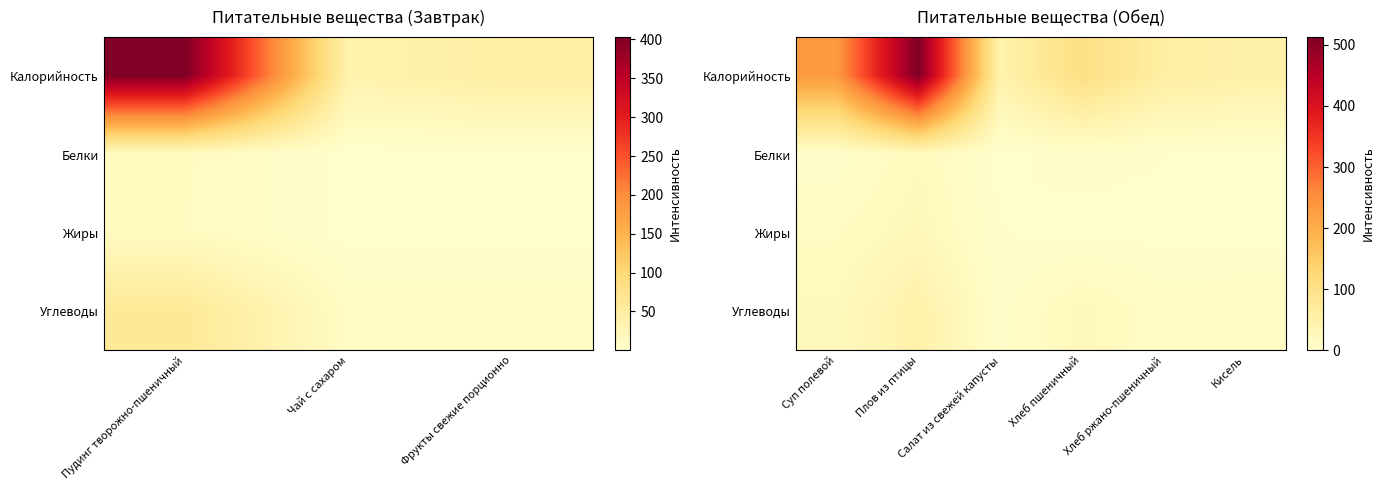

Is the value of Углеводы at Хлеб пшеничный greater than the value of Белки at Хлеб пшеничный?

Yes